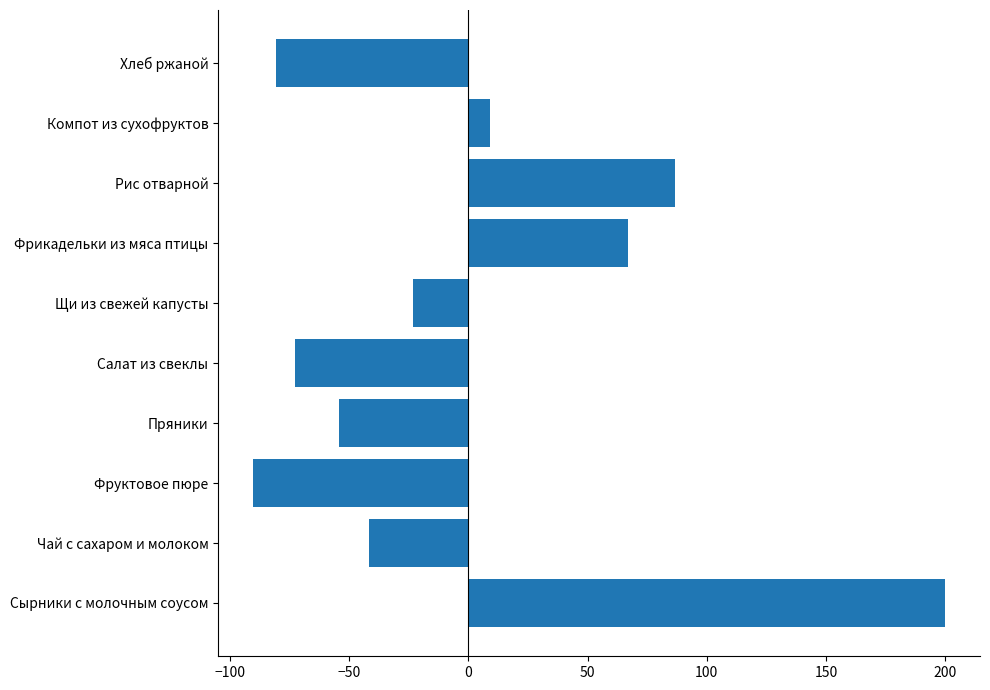

At which label is the value closest to 54?

Фрикадельки из мяса птицы